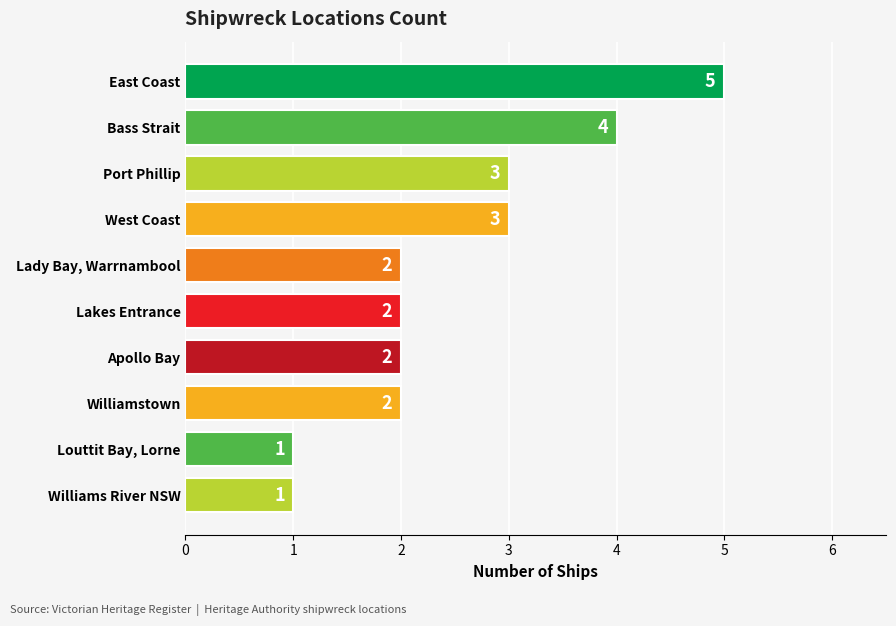

What position from the bottom is Lakes Entrance?

5